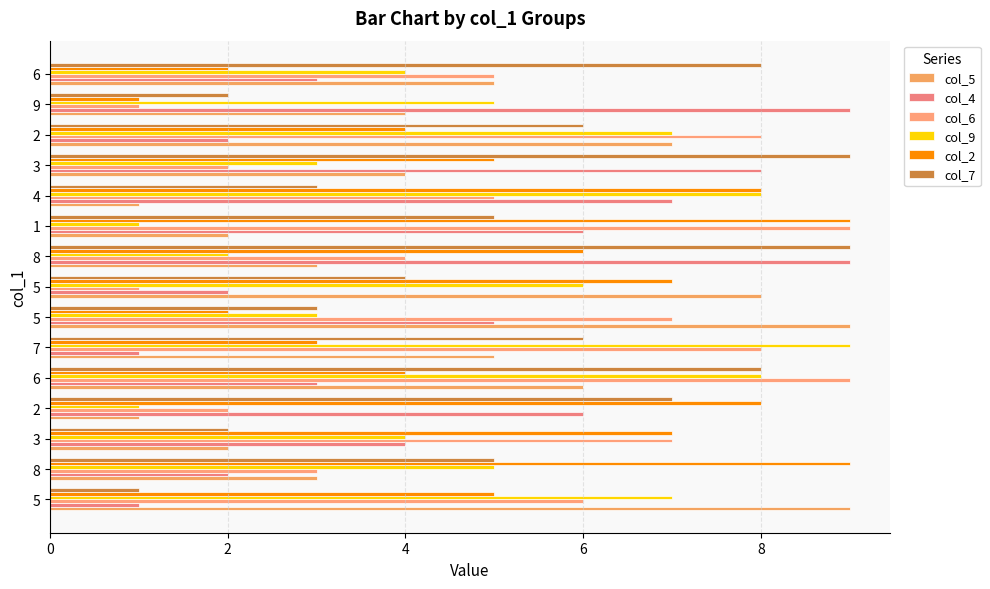

What is the total value across all series at 7?

32